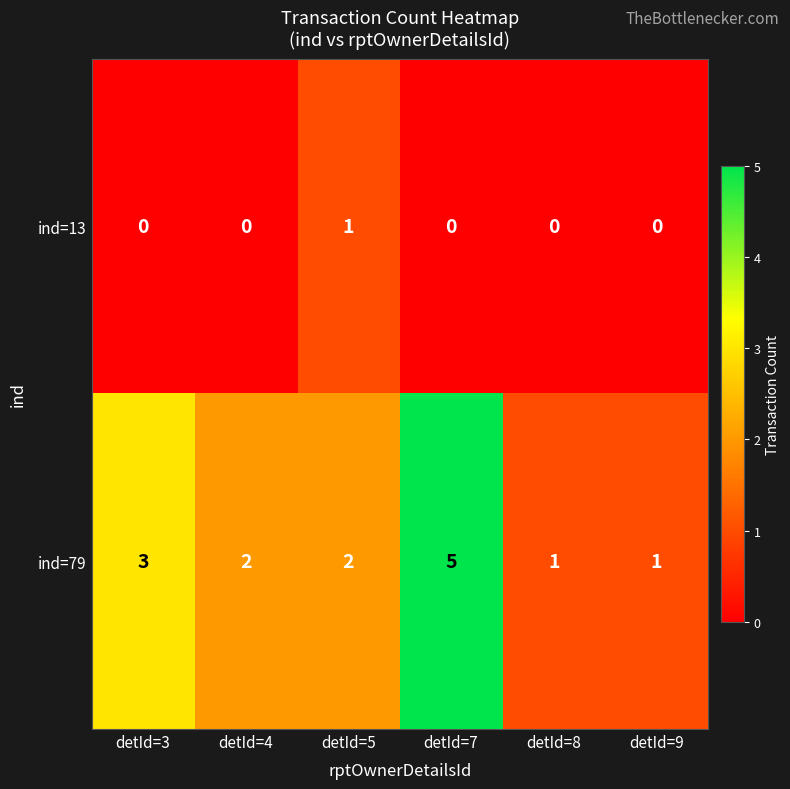

Rank the series by their average value, from lowest to highest.

ind=13, ind=79